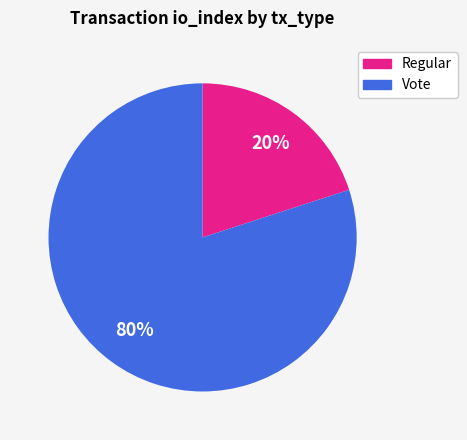

What is the largest slice in the pie chart?

Vote